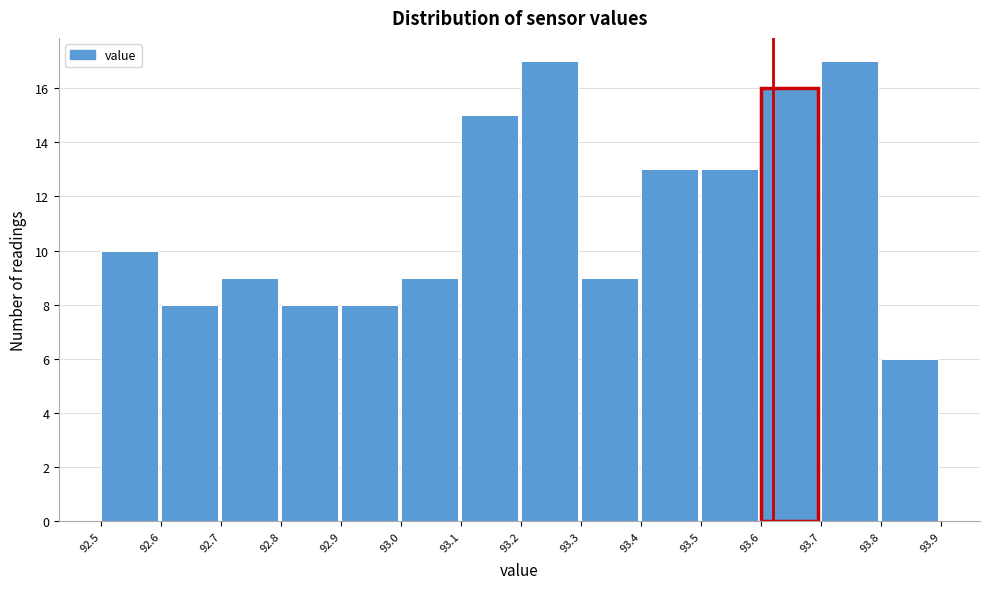

How tall is the bar that spans 93.3 to 93.4 on the x-axis? The values are not printed on the chart, so give them approximately, as read against the axis.

9